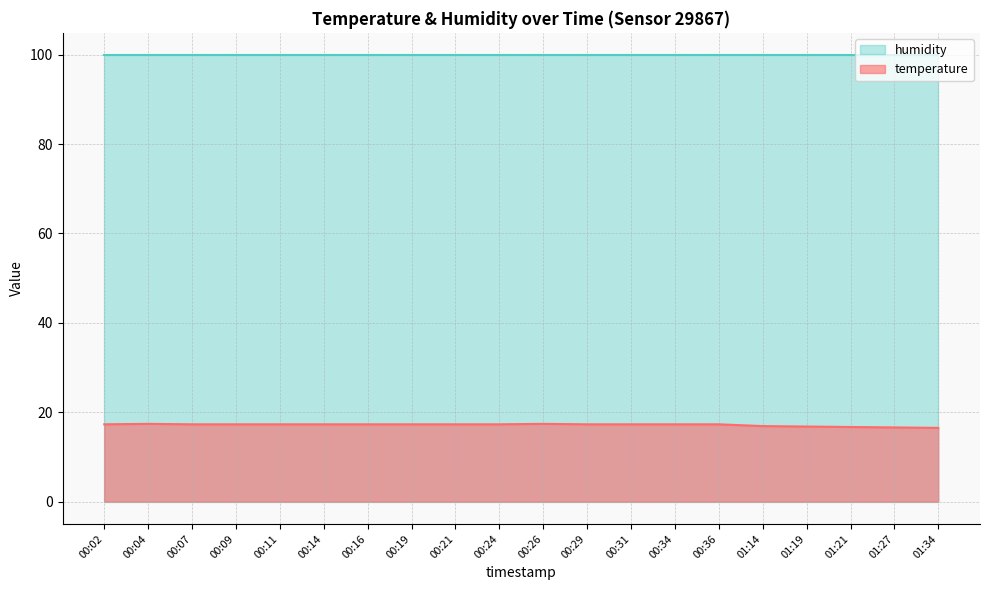

What is the change in value from 00:26 to 00:31?

-0.1